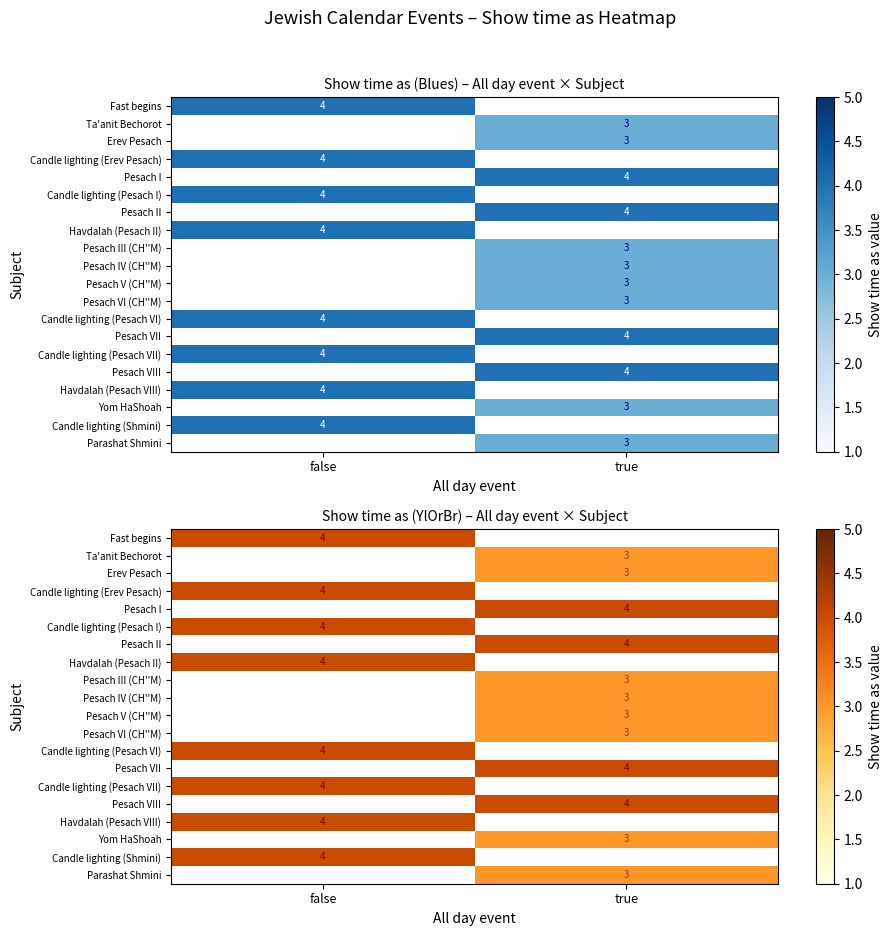

How many data points does each series have?

2